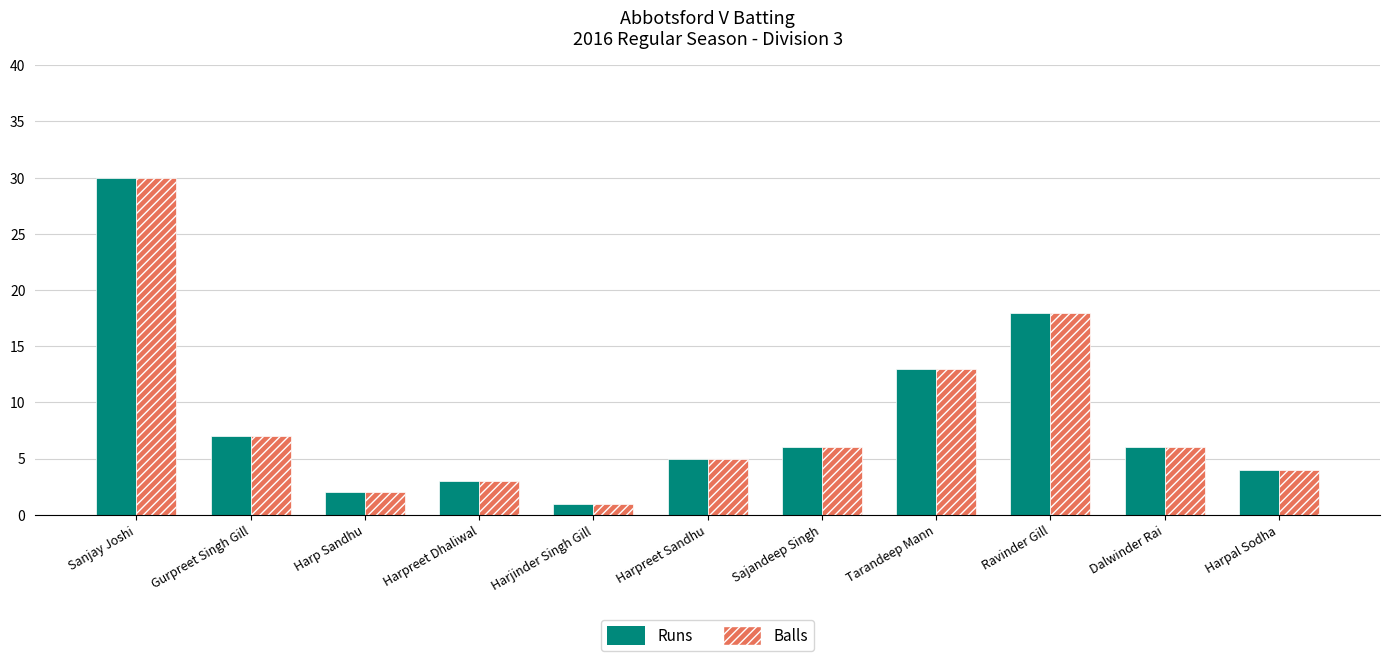

Reading left to right, transcribe all the data shown in this chart.

Runs: Sanjay Joshi=30	Gurpreet Singh Gill=7	Harp Sandhu=2	Harpreet Dhaliwal=3	Harjinder Singh Gill=1	Harpreet Sandhu=5	Sajandeep Singh=6	Tarandeep Mann=13	Ravinder Gill=18	Dalwinder Rai=6	Harpal Sodha=4
Balls: Sanjay Joshi=30	Gurpreet Singh Gill=7	Harp Sandhu=2	Harpreet Dhaliwal=3	Harjinder Singh Gill=1	Harpreet Sandhu=5	Sajandeep Singh=6	Tarandeep Mann=13	Ravinder Gill=18	Dalwinder Rai=6	Harpal Sodha=4